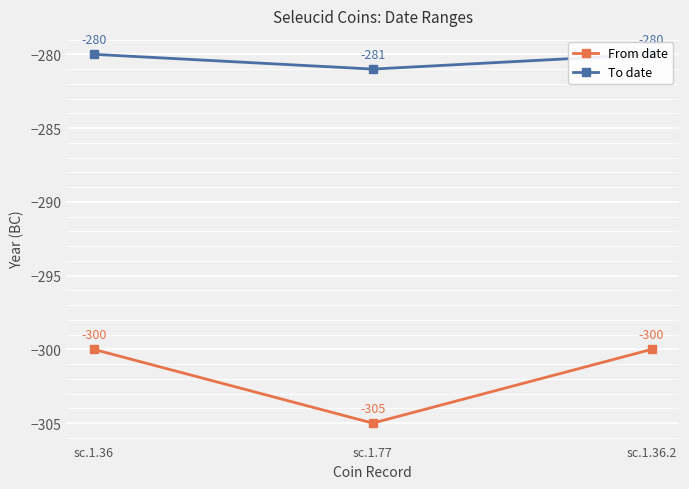

What value does the From date series have at sc.1.36.2?

-300